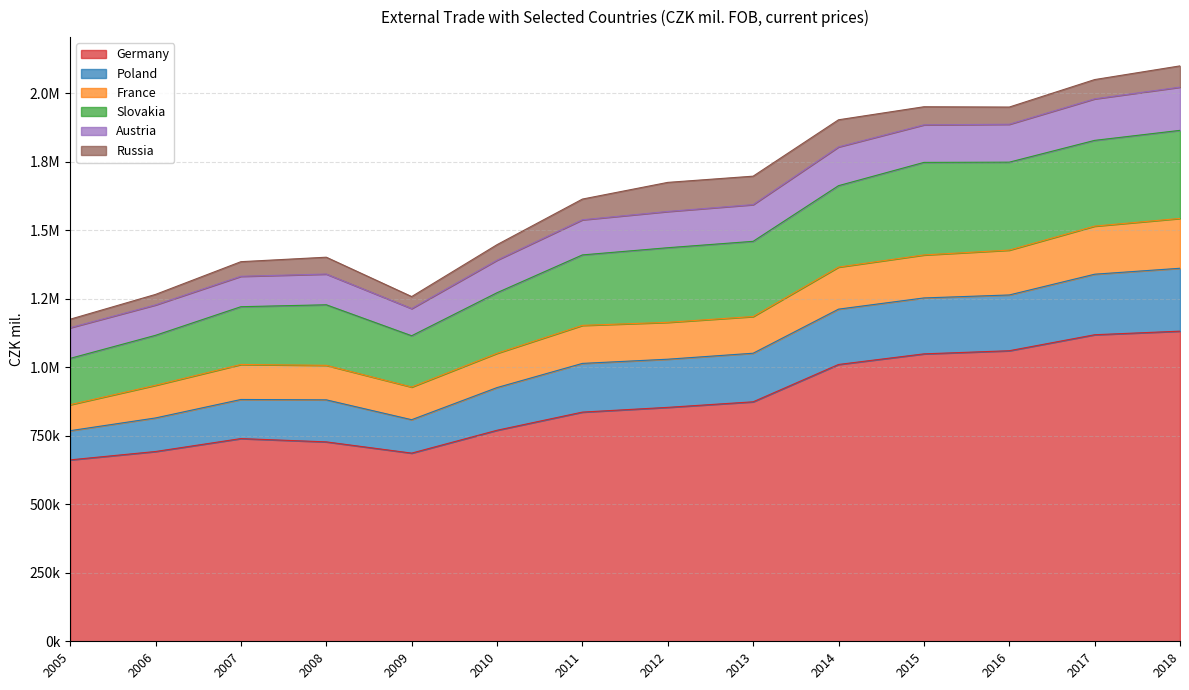

What is the sum of all Austria values?

1784481